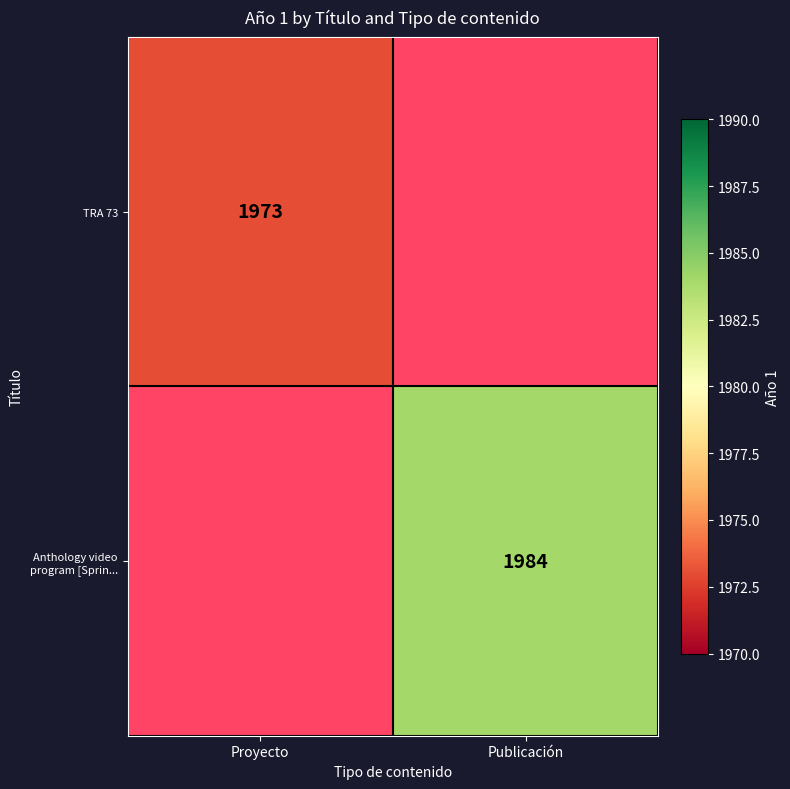

How many positive values does the Anthology video program [Sprin... series have?

1